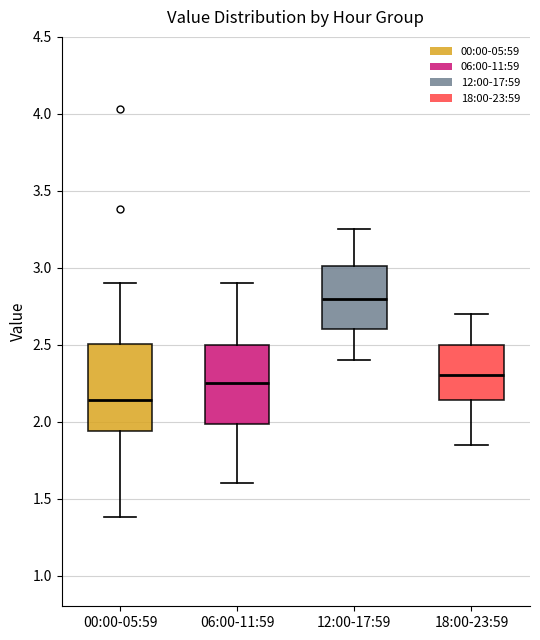

Reading left to right, transcribe this box plot: for each box, give where its median line is, the range the box spans, and where its two whiskers end, as read against the y-axis. The values are not printed on the chart, so give them approximately, as read against the axis.

00:00-05:59: median 2.15, box 1.95 to 2.50, whiskers 1.40 to 2.90
06:00-11:59: median 2.25, box 2.00 to 2.50, whiskers 1.60 to 2.90
12:00-17:59: median 2.80, box 2.60 to 3.00, whiskers 2.40 to 3.25
18:00-23:59: median 2.30, box 2.15 to 2.50, whiskers 1.85 to 2.70